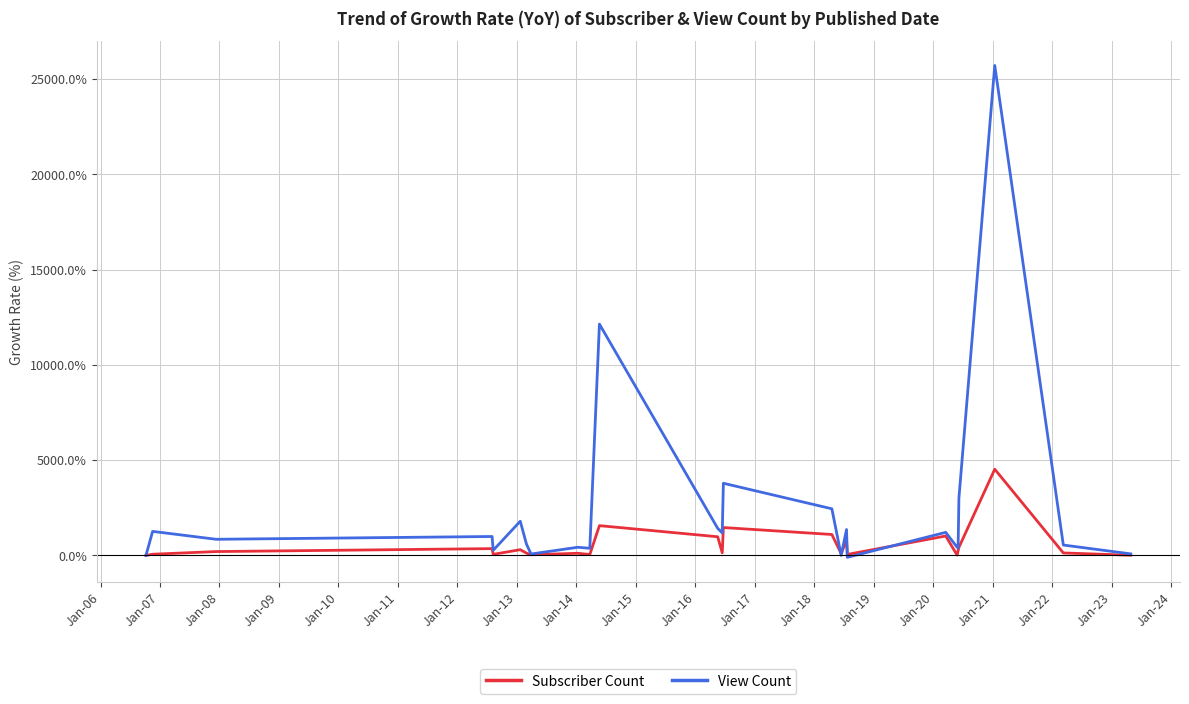

Which series has the largest total across all categories?

View Count